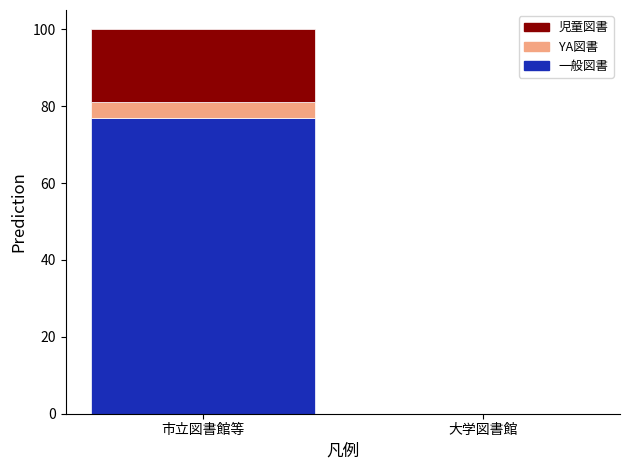

Reading left to right, what are the values for 一般図書?

市立図書館等=76.9	大学図書館=0.0